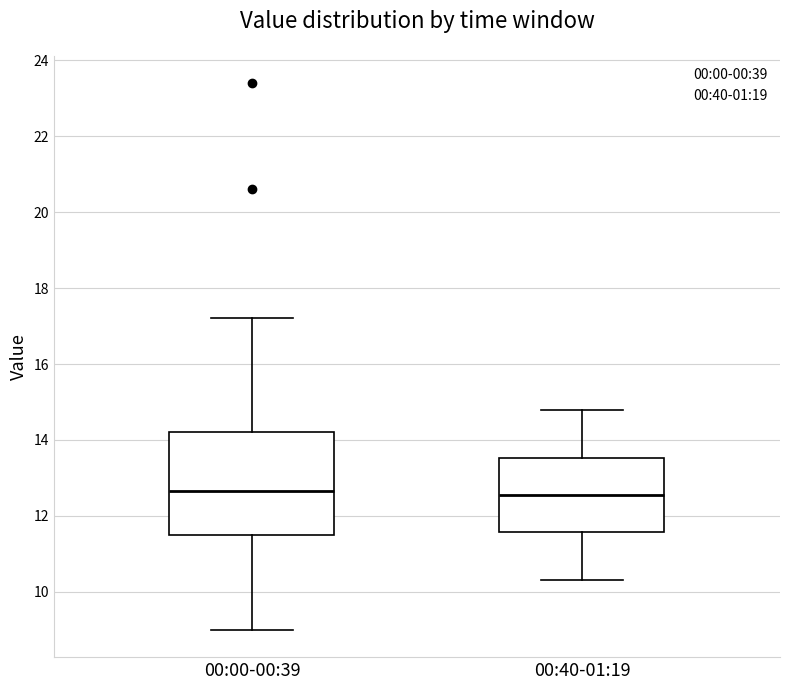

Reading left to right, read every box against the y-axis: the position of its median line, the range the box covers, and the ends of its whiskers. The values are not printed on the chart, so give them approximately, as read against the axis.

00:00-00:39: median 12.6, box 11.6 to 14.2, whiskers 9.0 to 17.2
00:40-01:19: median 12.6, box 11.6 to 13.6, whiskers 10.4 to 14.8